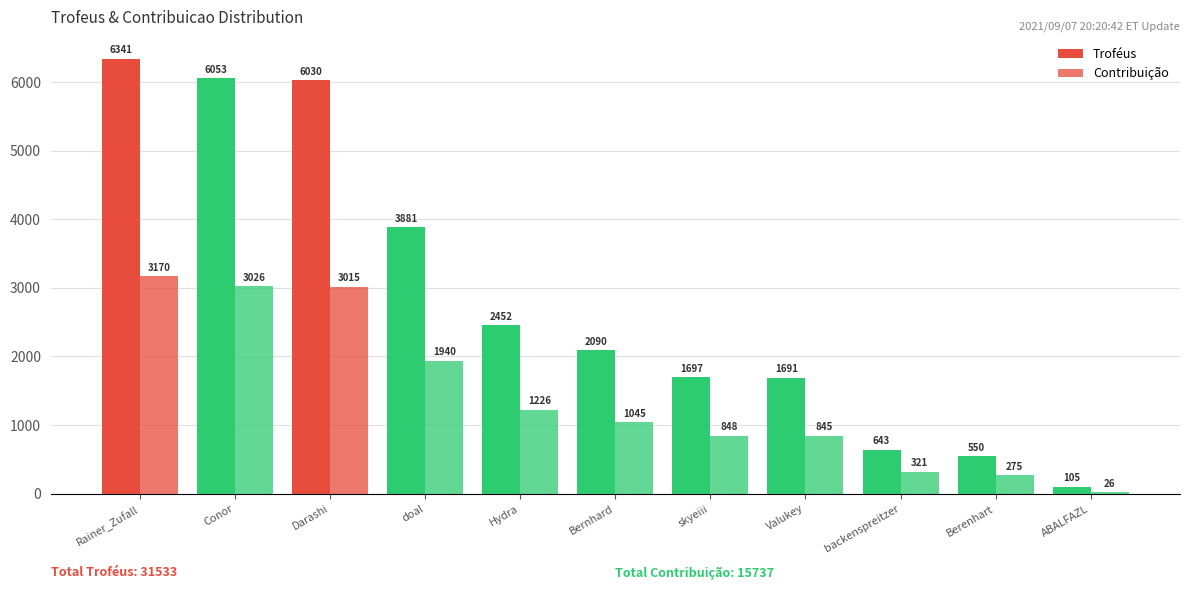

What is the difference between the maximum and minimum values in the Troféus series?

6236